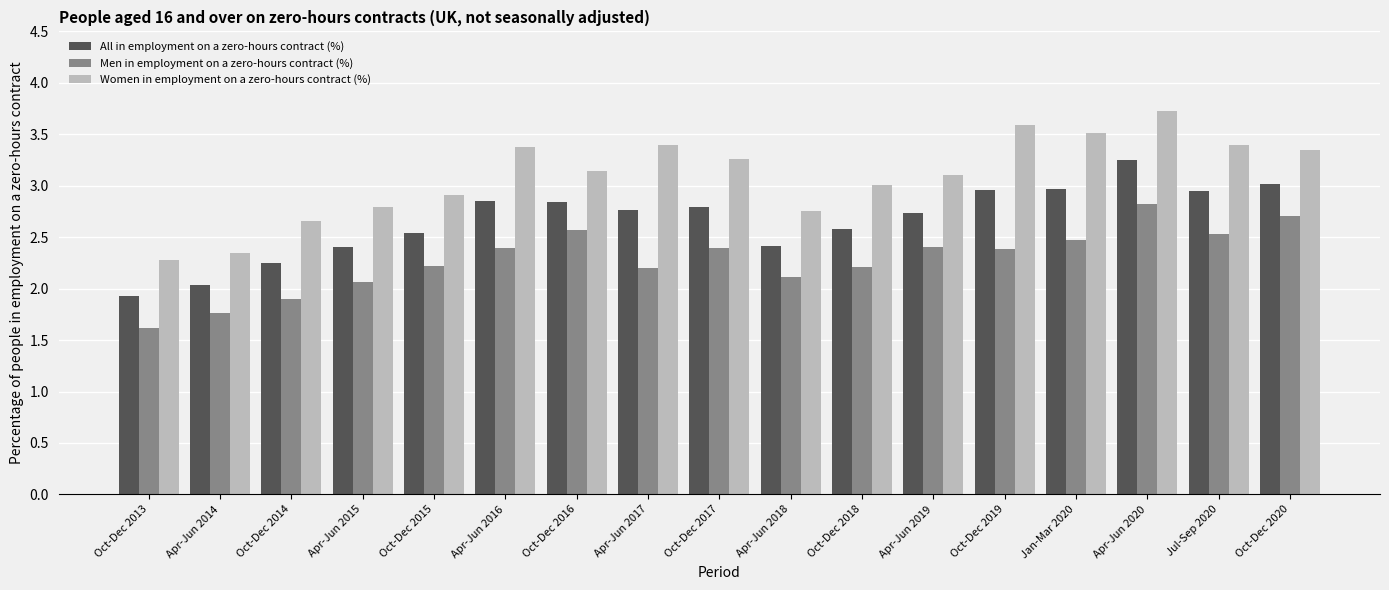

The value of All in employment on a zero-hours contract (%) at Oct-Dec 2016 is 1.6. True or false?

False